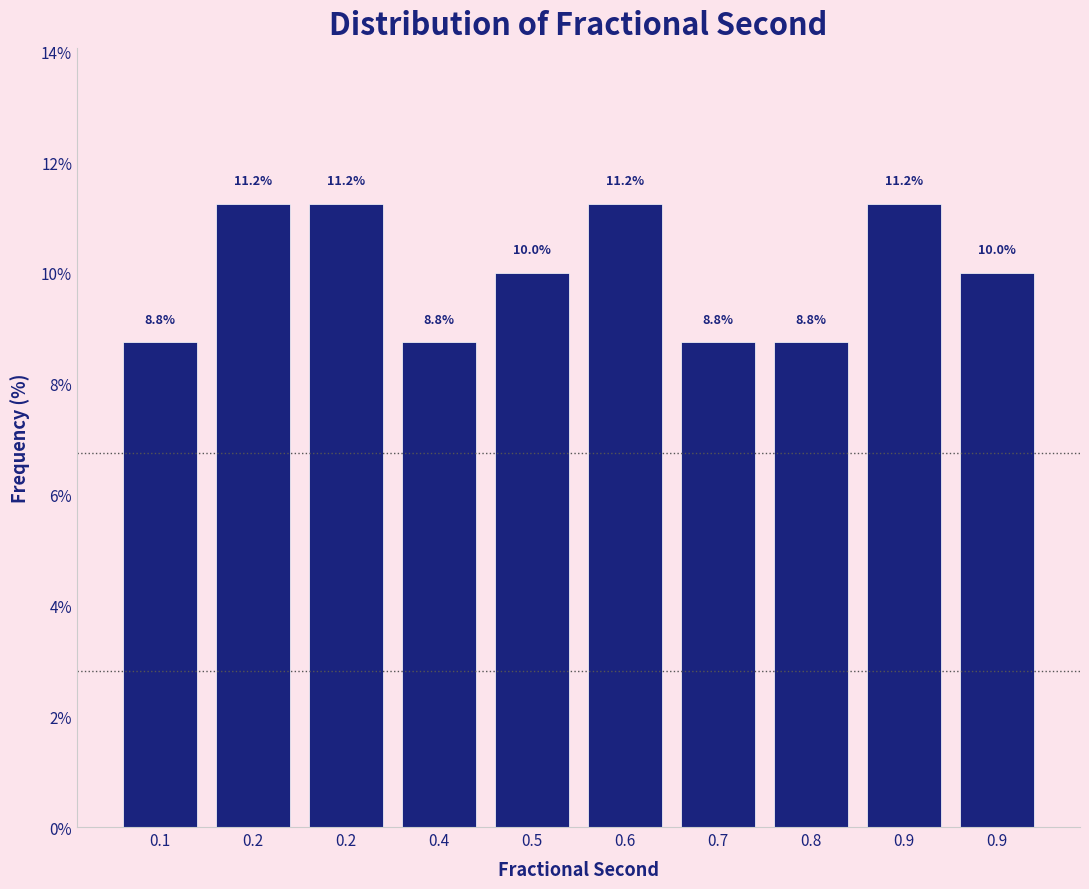

How many data points does each series have?

10